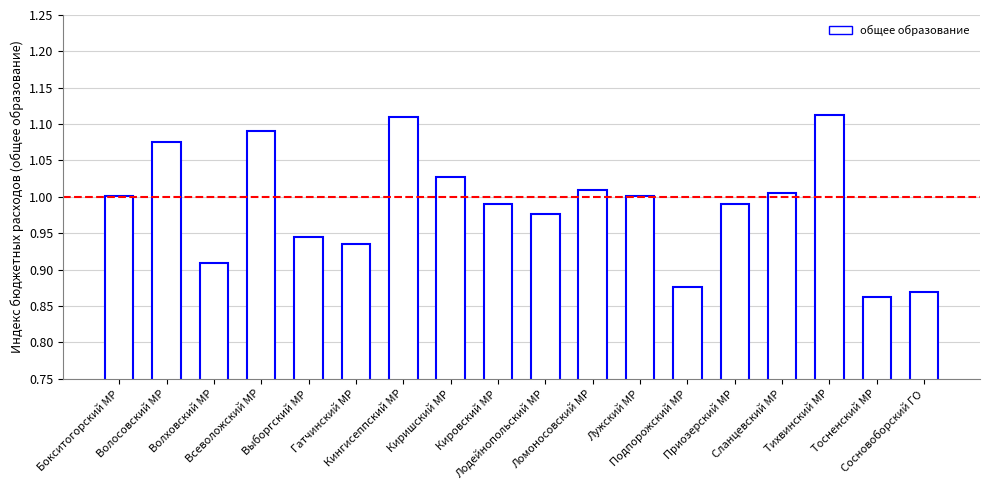

True or false: the data shows 0.2 at Сланцевский МР.

False